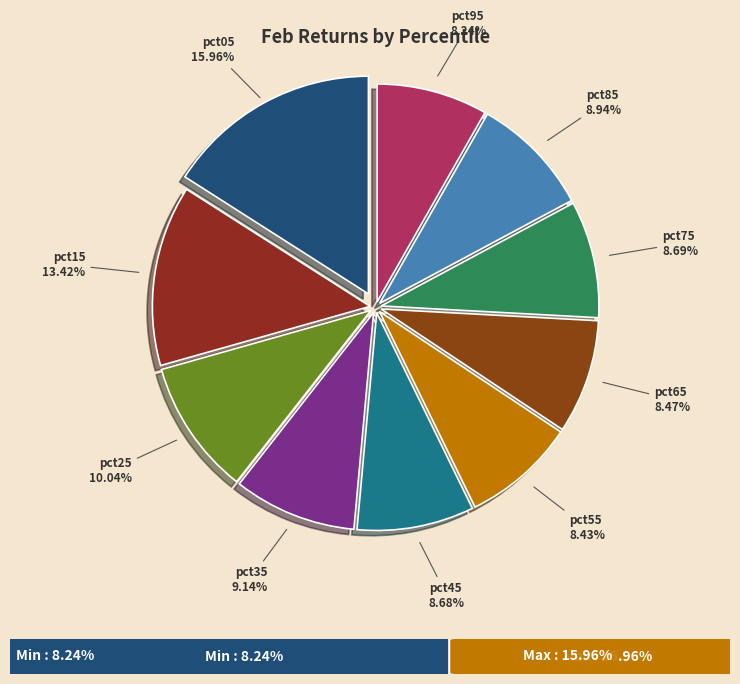

To the nearest percent, what is the difference between the pct65 and pct15 slice percentages?

5%